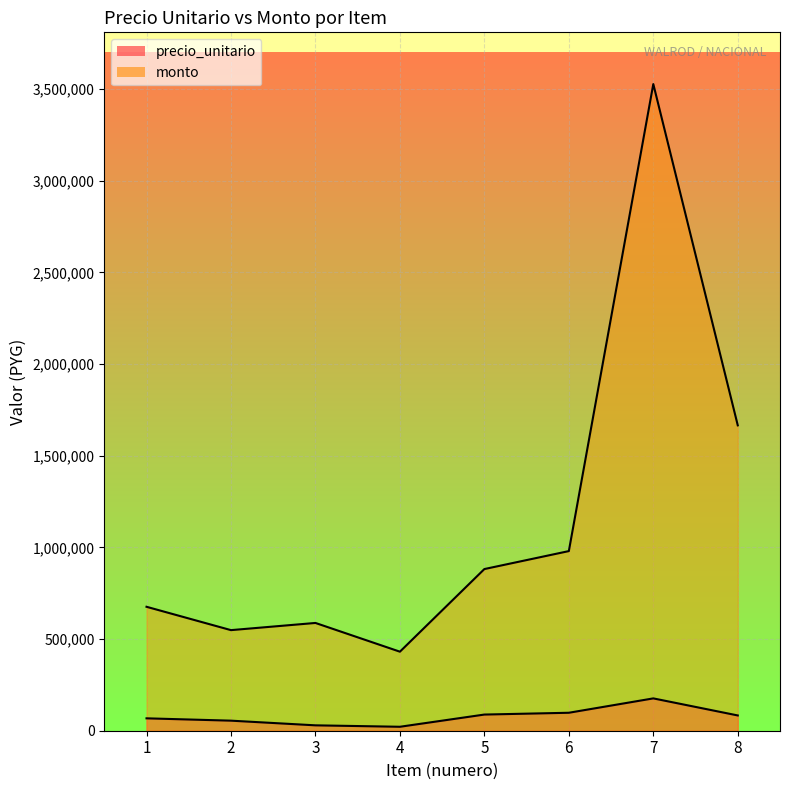

True or false: monto and precio_unitario cross at least once.

False